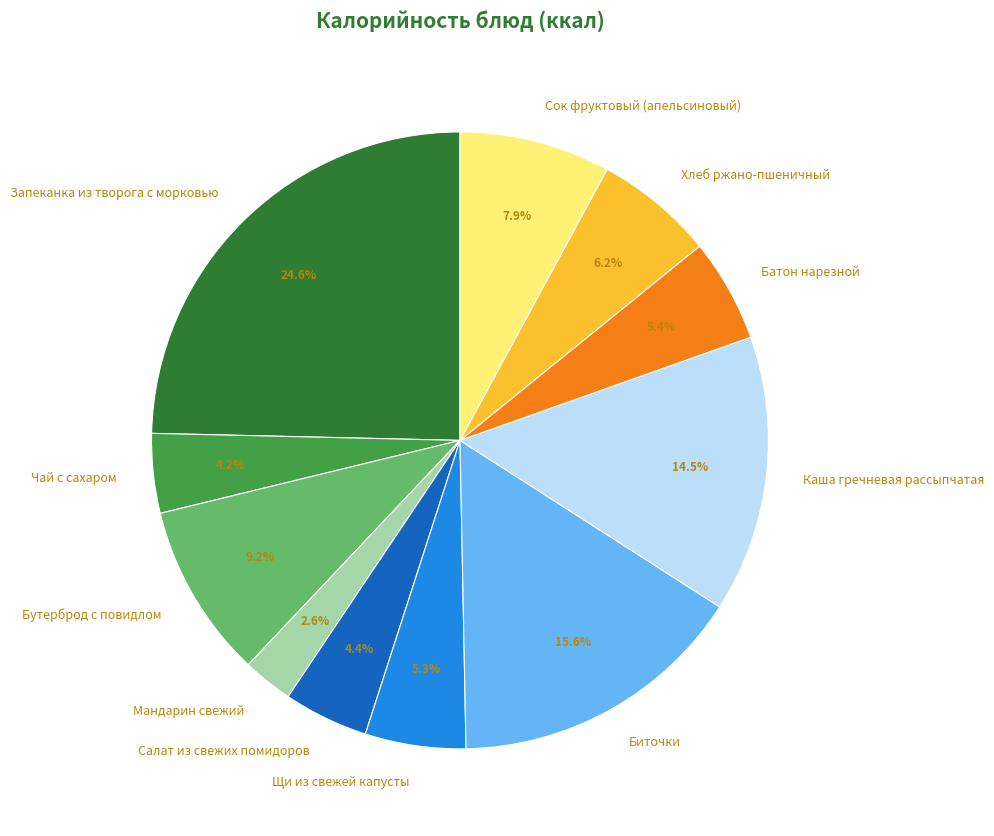

What percentage do Бутерброд с повидлом and Салат из свежих помидоров together represent?

13.6%